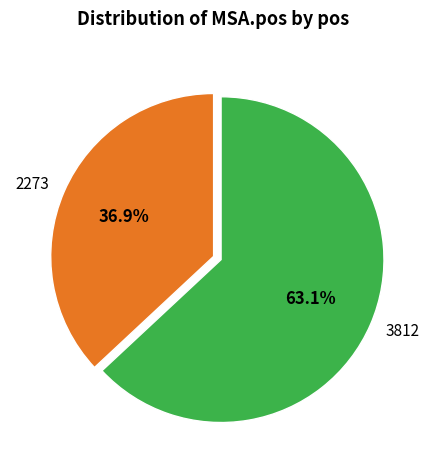

What is the ratio of the value at 2273 to the value at 3812?

0.6